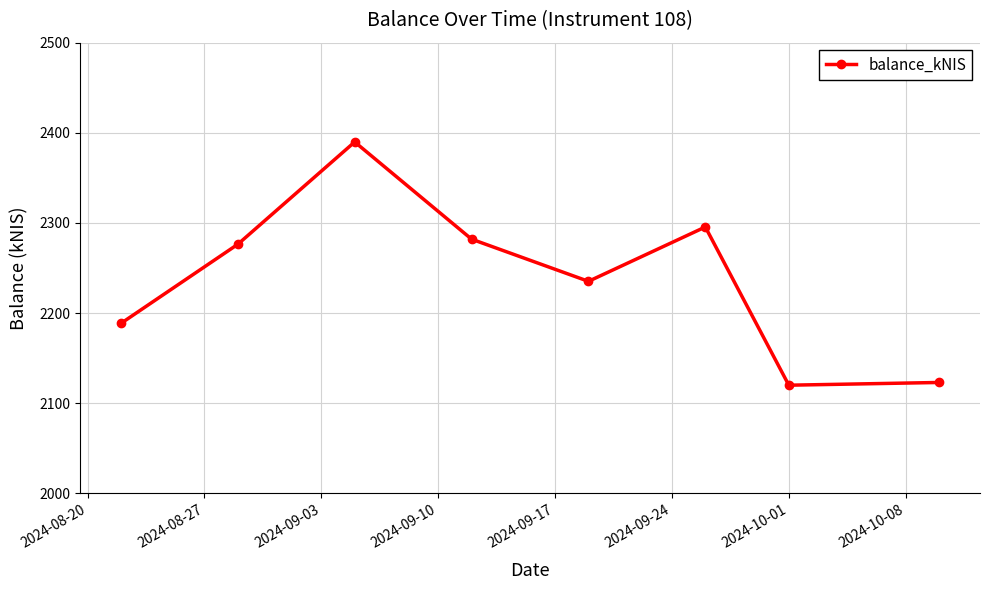

What is the sum of all values?

17910.5